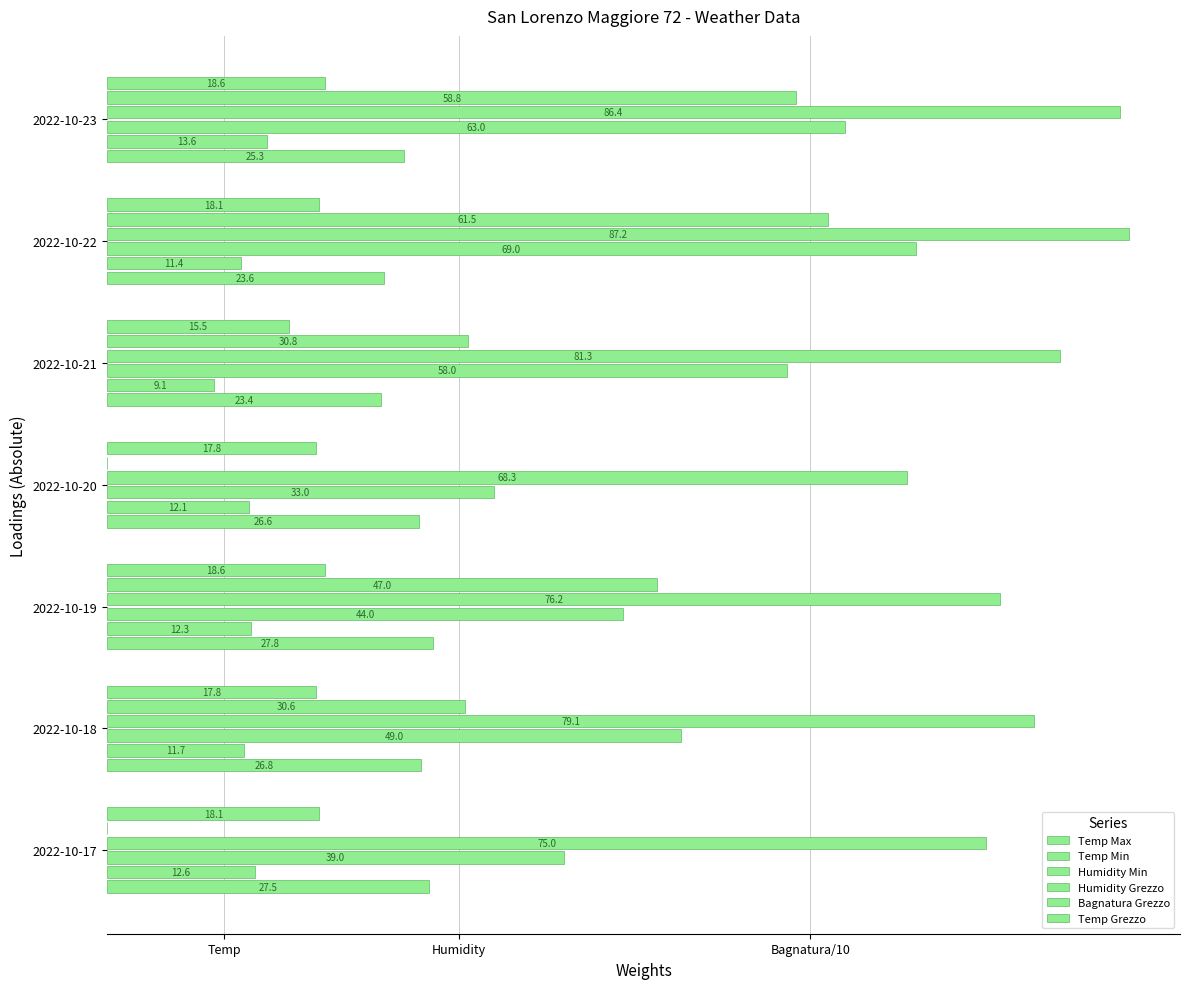

Reading left to right, transcribe all the data shown in this chart.

Temp Max: 27.5	26.8	27.8	26.6	23.4	23.6	25.3
Temp Min: 12.6	11.7	12.3	12.1	9.1	11.4	13.6
Humidity Min: 39.0	49.0	44.0	33.0	58.0	69.0	63.0
Humidity Grezzo: 75.0	79.1	76.2	68.3	81.3	87.2	86.4
Bagnatura Grezzo: 0.0	30.6	47.0	0.0	30.8	61.5	58.8
Temp Grezzo: 18.1	17.8	18.6	17.8	15.5	18.1	18.6